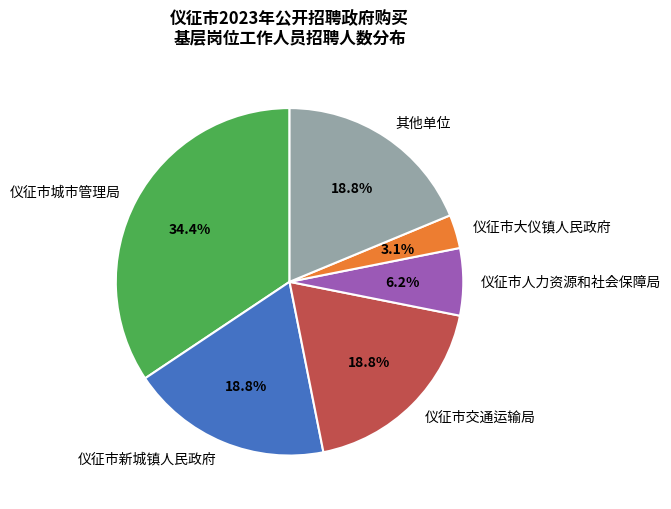

Approximately how many times larger is the value at 仪征市城市管理局 compared to 仪征市新城镇人民政府?

1.8